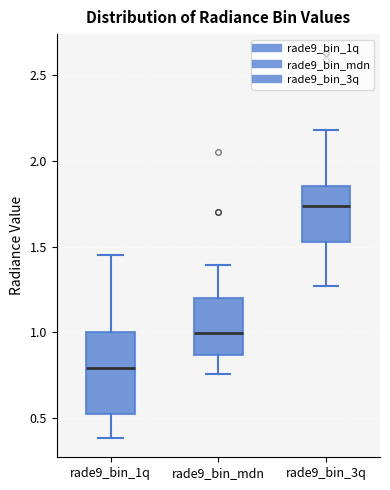

Reading left to right, transcribe this box plot: for each box, give where its median line is, the range the box spans, and where its two whiskers end, as read against the y-axis. The values are not printed on the chart, so give them approximately, as read against the axis.

rade9_bin_1q: median 0.80, box 0.50 to 1.00, whiskers 0.40 to 1.45
rade9_bin_mdn: median 1.00, box 0.85 to 1.20, whiskers 0.75 to 1.40
rade9_bin_3q: median 1.75, box 1.55 to 1.85, whiskers 1.25 to 2.20